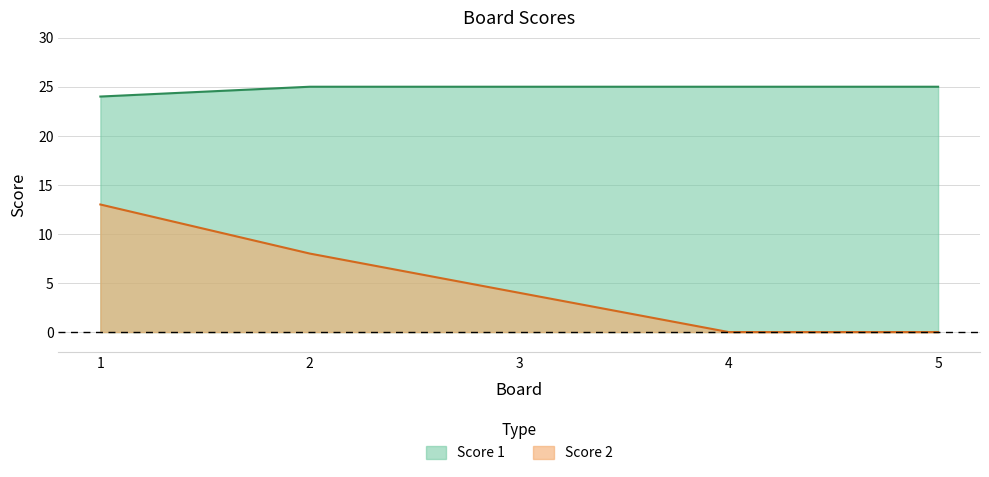

What is the difference between the maximum and minimum values in the Score 2 series?

13